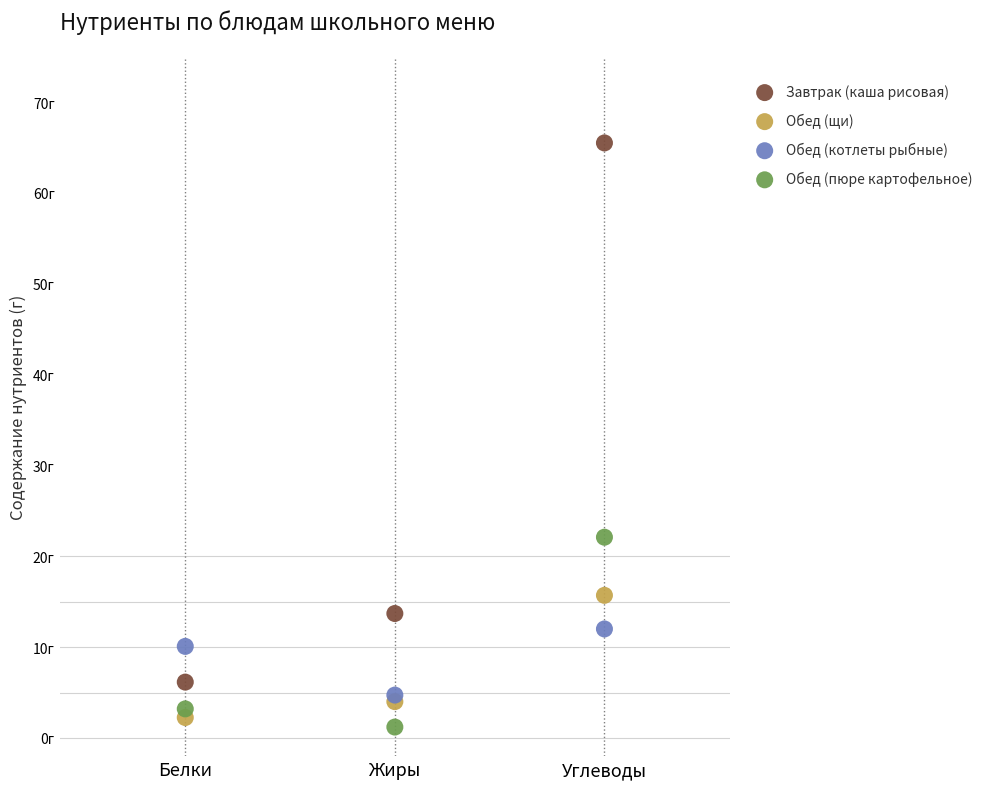

Which series has the largest Y range (max minus min)?

Завтрак (каша рисовая)